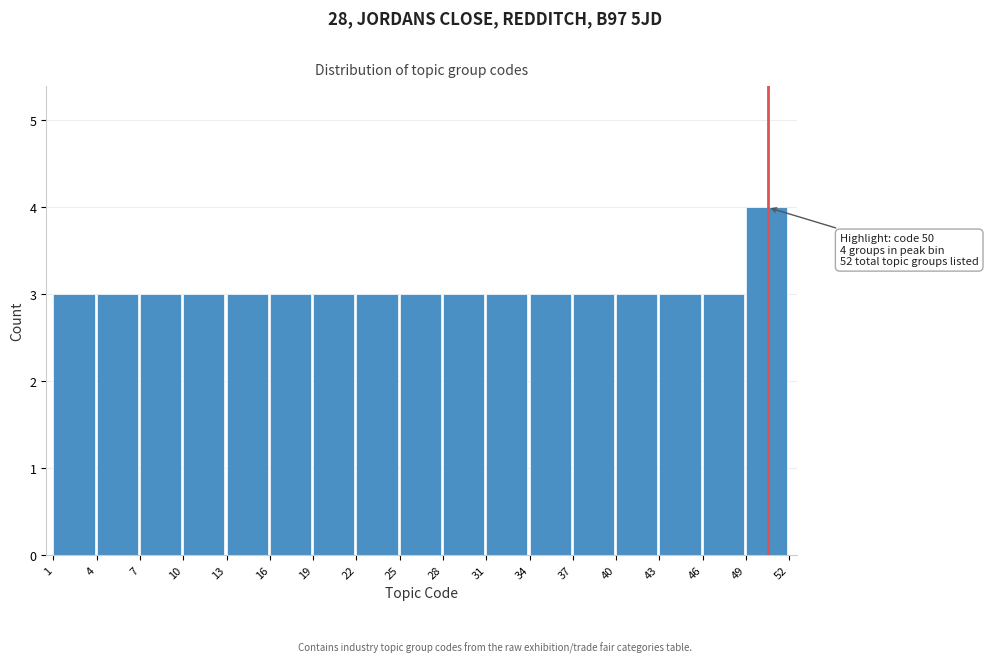

Over which range of the x-axis is the bar tallest?

49 to 52